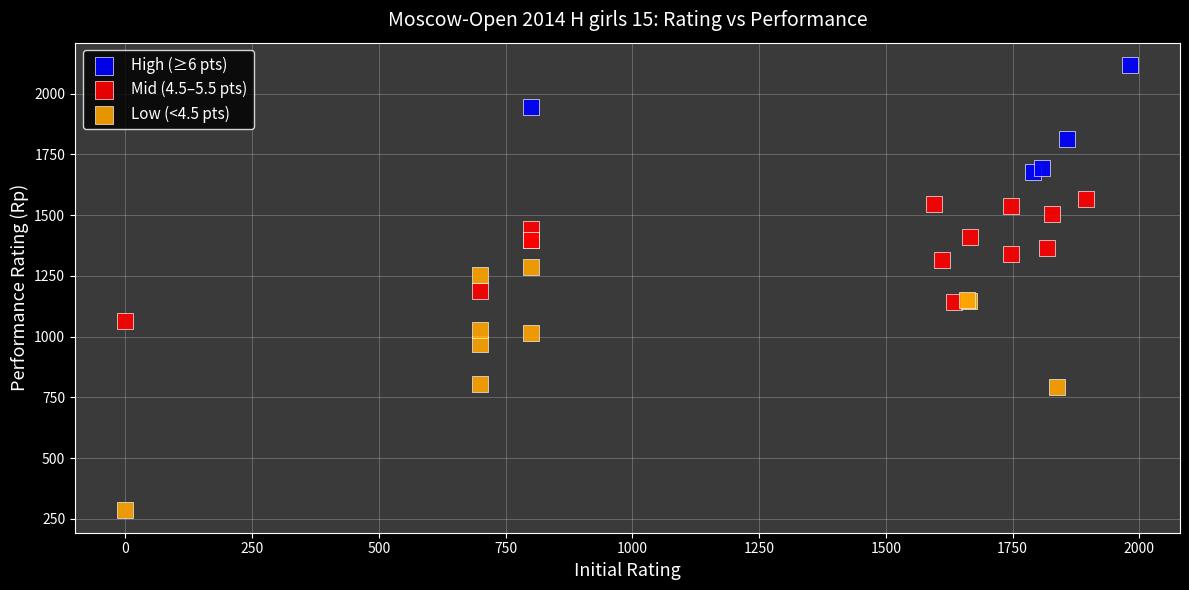

Which series has the largest Y range (max minus min)?

Low (<4.5 pts)